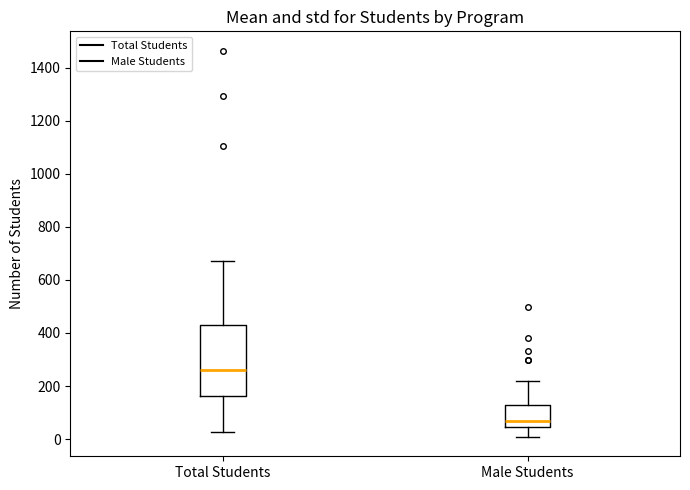

Reading left to right, transcribe this box plot: for each box, give where its median line is, the range the box spans, and where its two whiskers end, as read against the y-axis. The values are not printed on the chart, so give them approximately, as read against the axis.

Total Students: median 260, box 160 to 420, whiskers 20 to 680
Male Students: median 80, box 40 to 140, whiskers 0 to 220